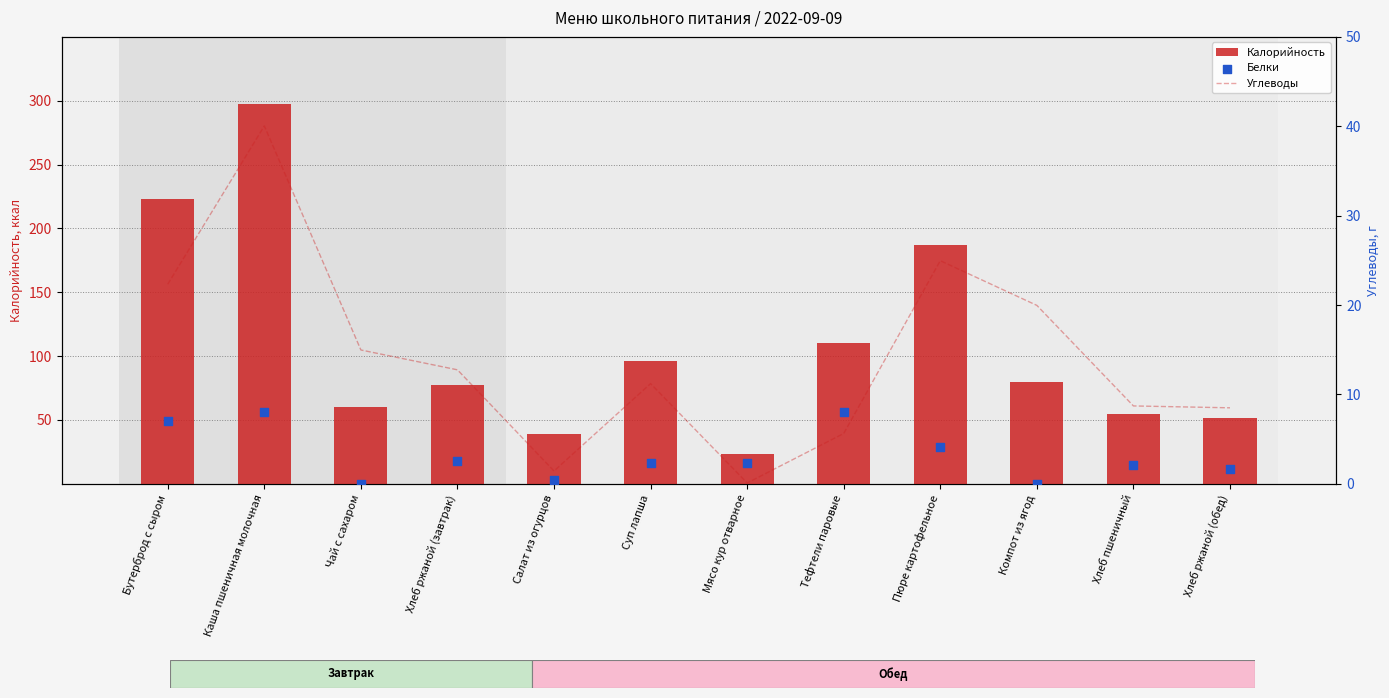

Which series has the widest spread of Y values?

Калорийность